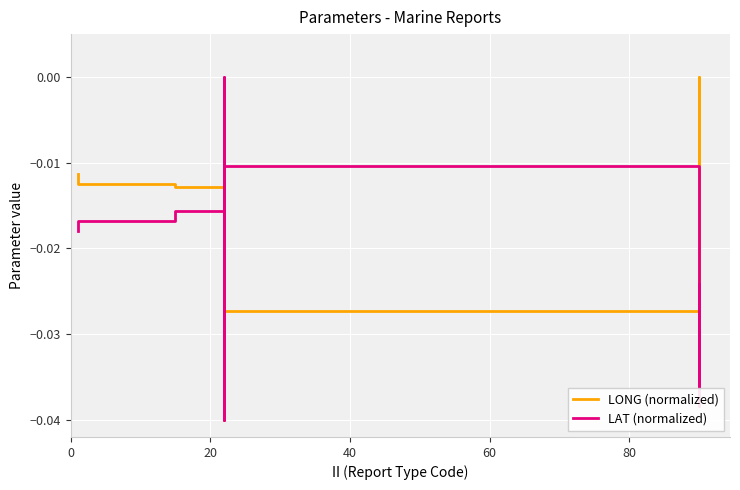

Is the value of LAT (normalized) at 60 greater than the value of LONG (normalized) at 13?

Yes